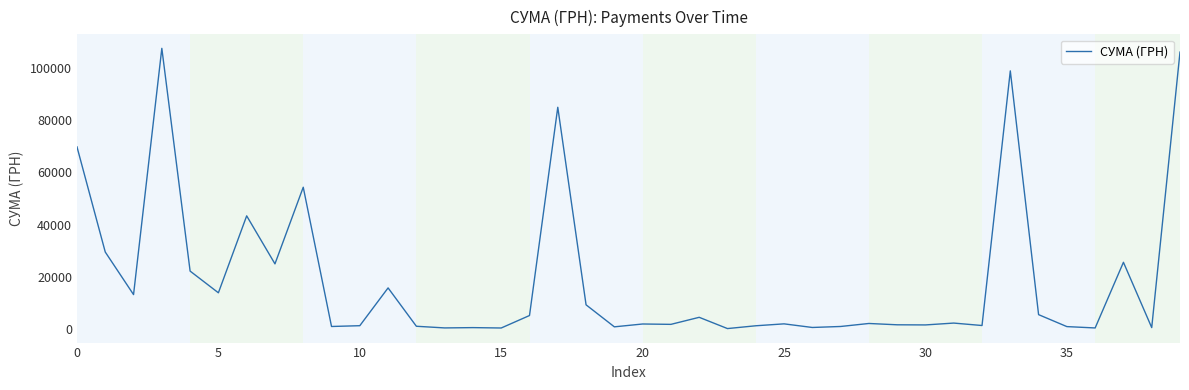

What is the average value?

18905.9